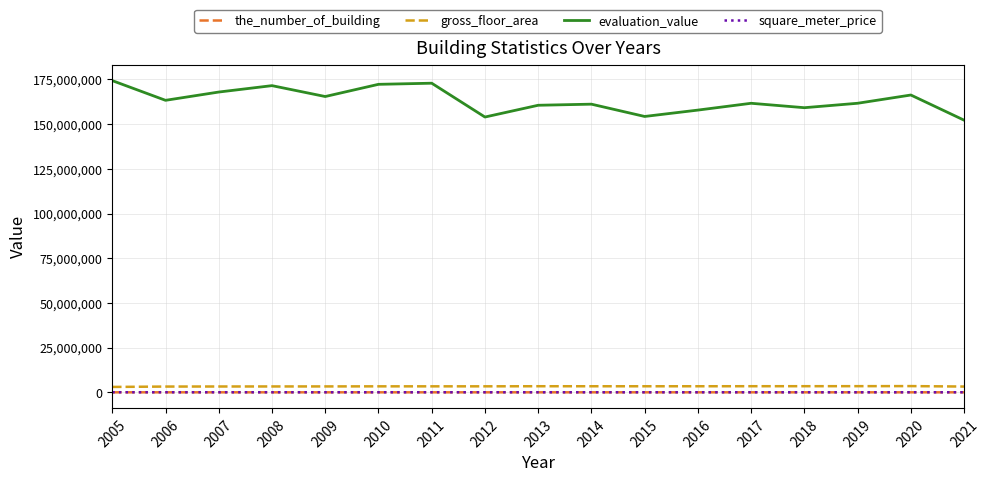

True or false: gross_floor_area and the_number_of_building cross at least once.

False